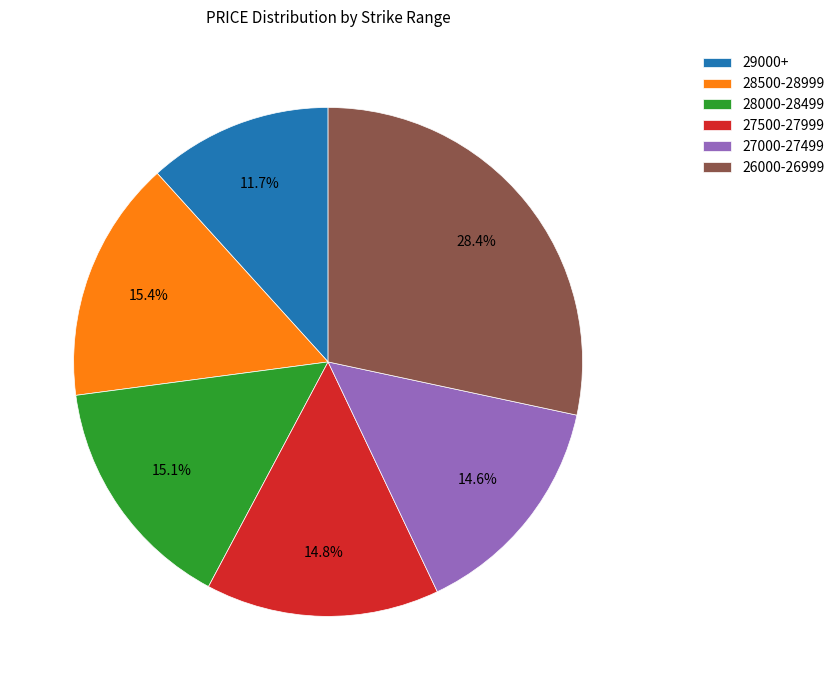

Which category has the smallest portion of the pie?

29000+